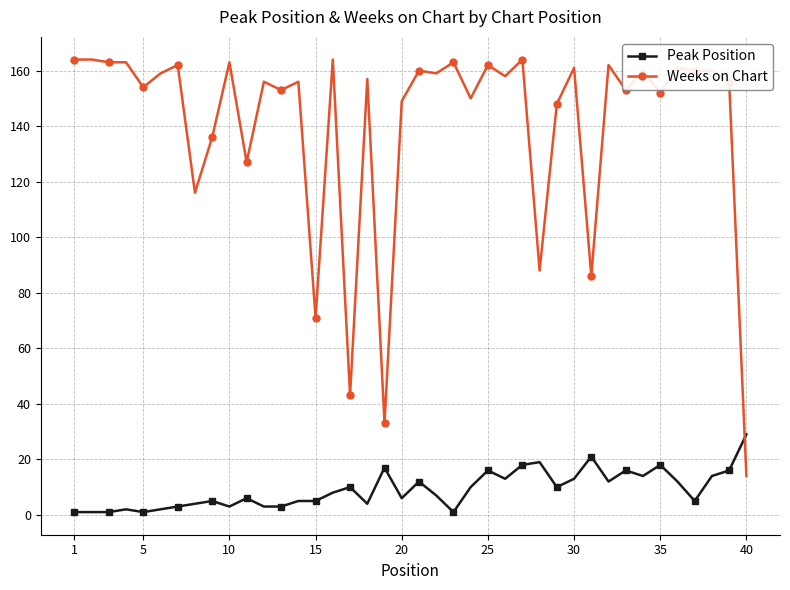

Count the number of data series in this chart.

2